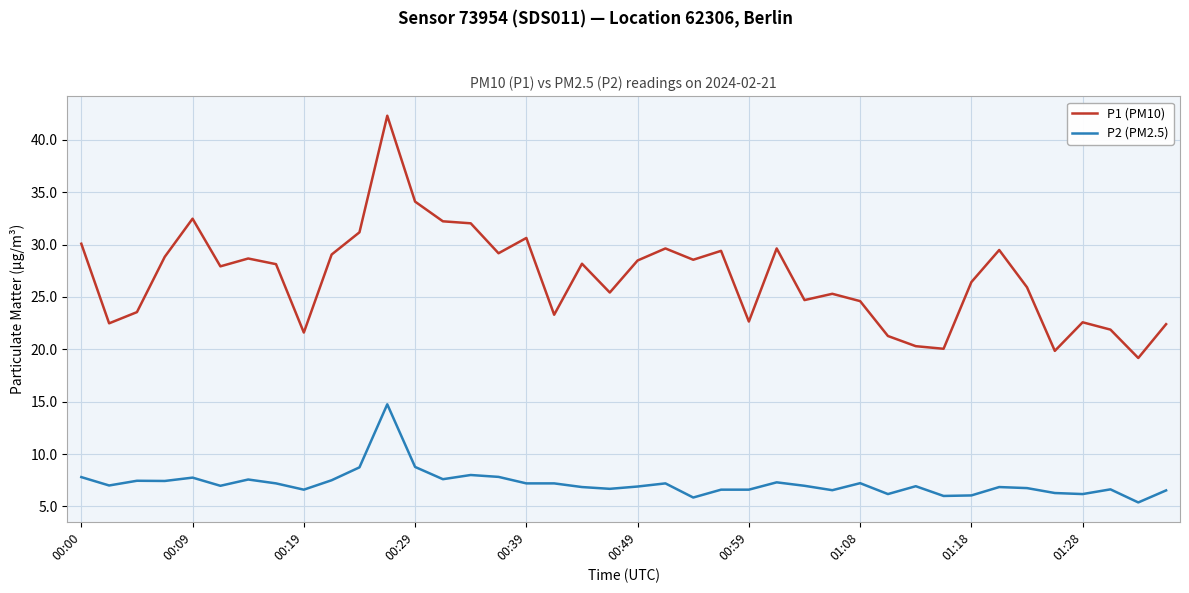

What is the difference between the maximum and minimum values in the P2 (PM2.5) series?

9.4